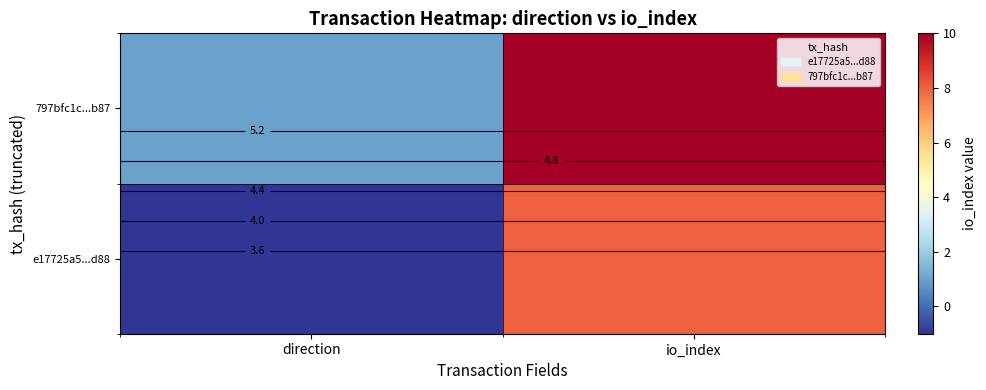

List the labels in order of value, largest first.

io_index, direction